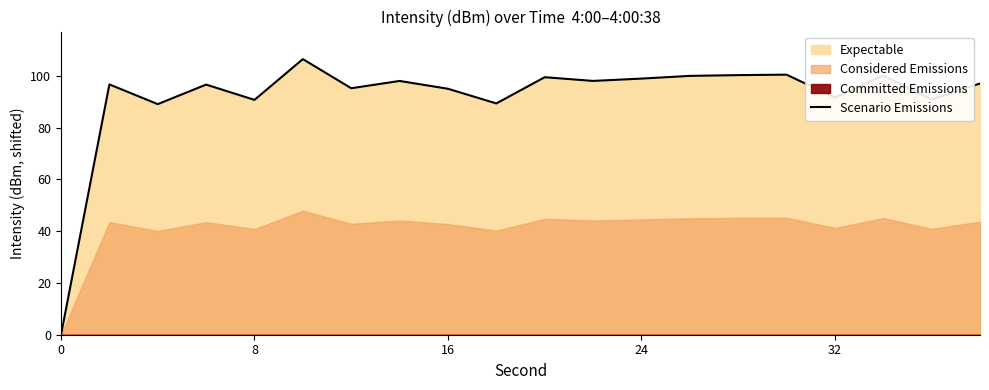

The Scenario Emissions series shows 133.1 at 32. True or false?

False